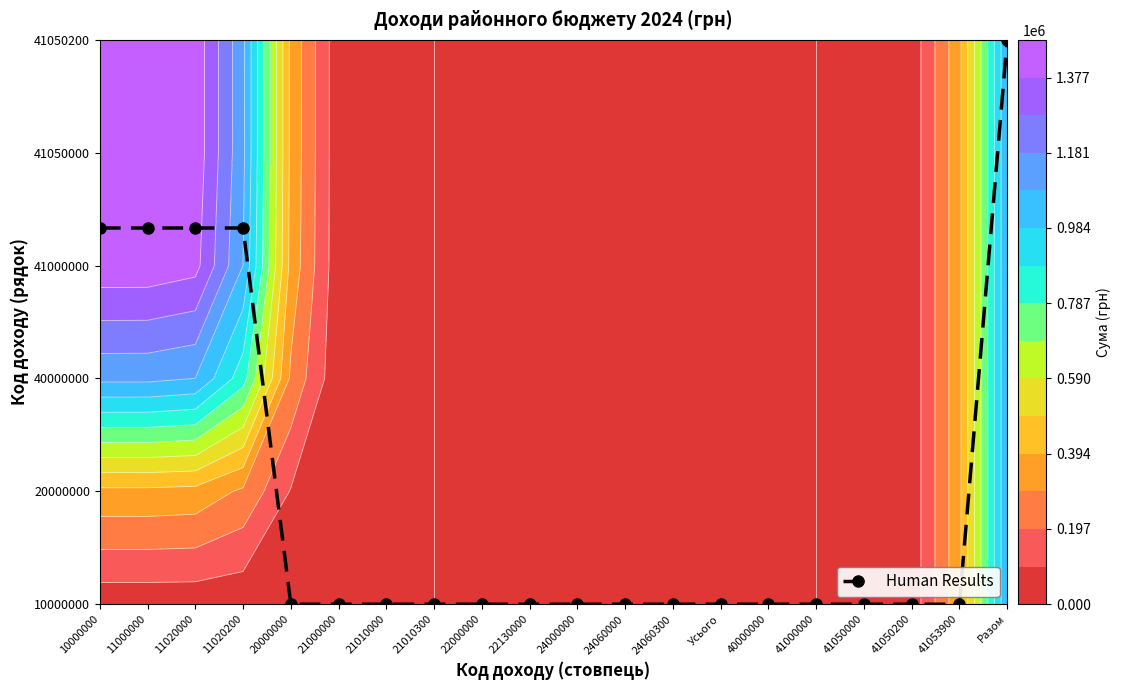

Is it true that the value at 40000000 is 0.0?

True